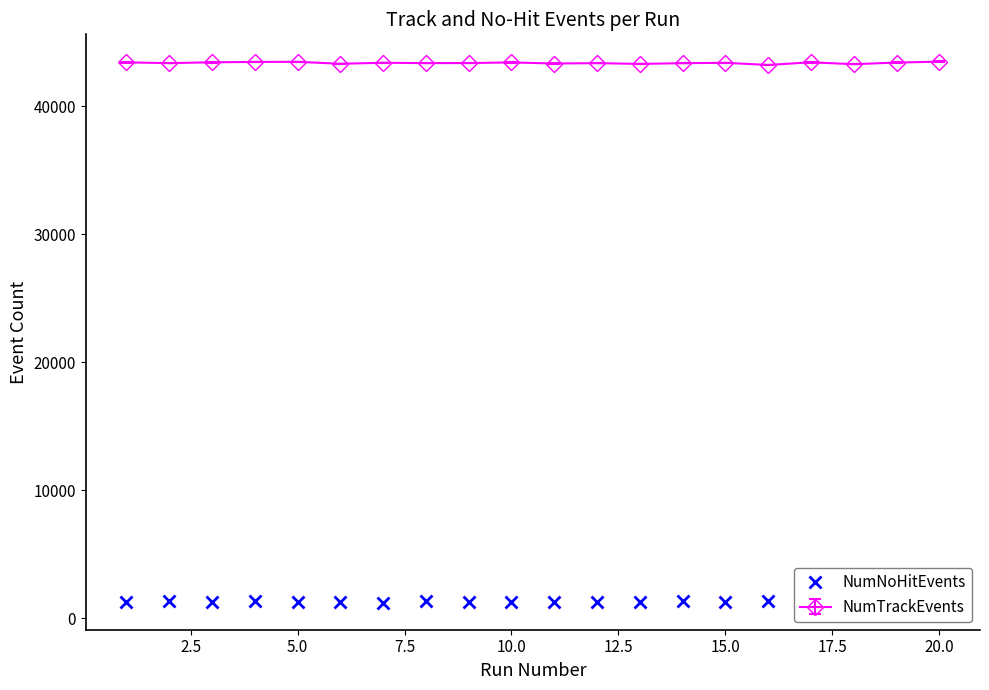

How many lines are shown in the chart?

2